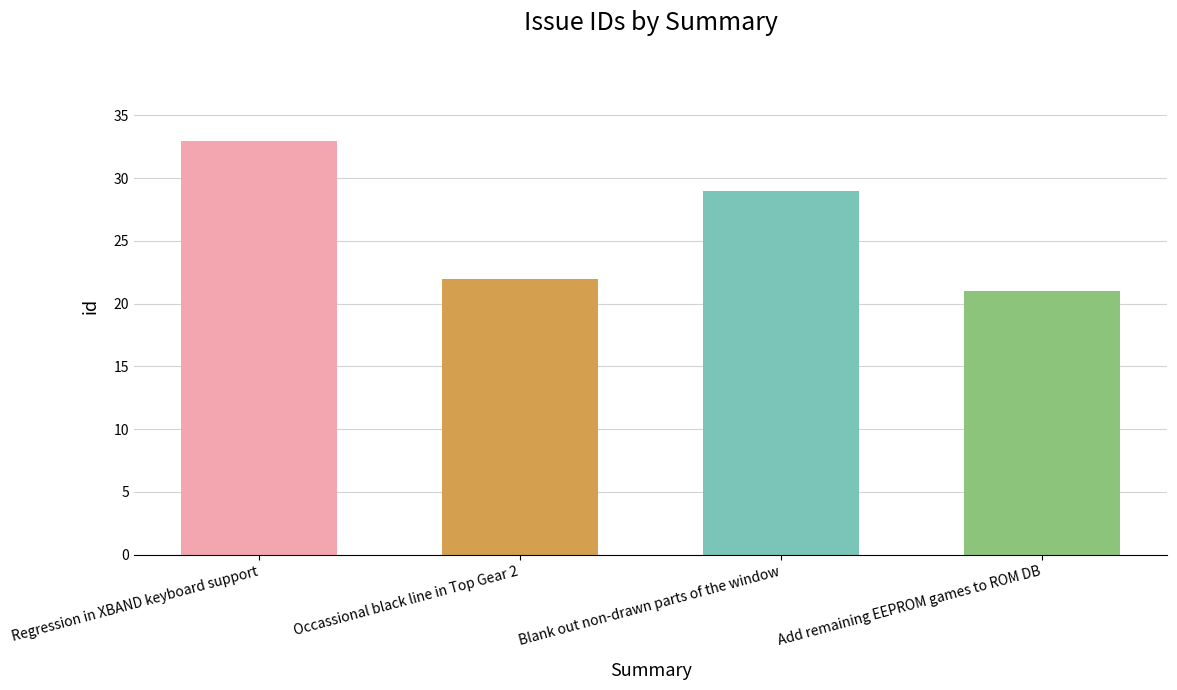

What value does the data have at Blank out non-drawn parts of the window, to the nearest 5?

30